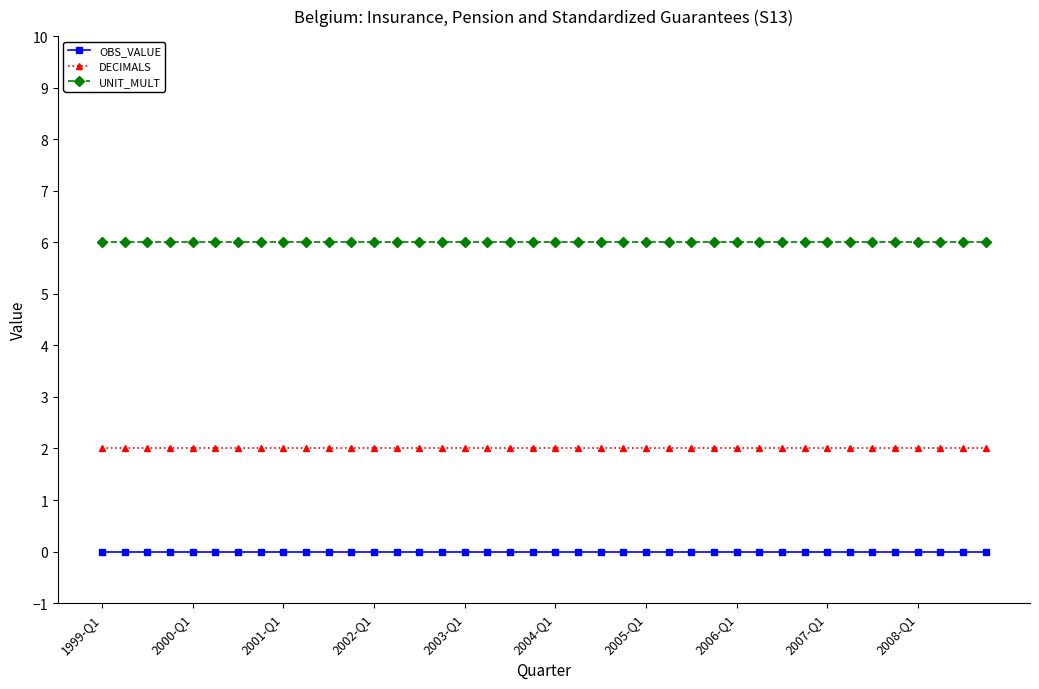

What is the highest value of the UNIT_MULT series?

6